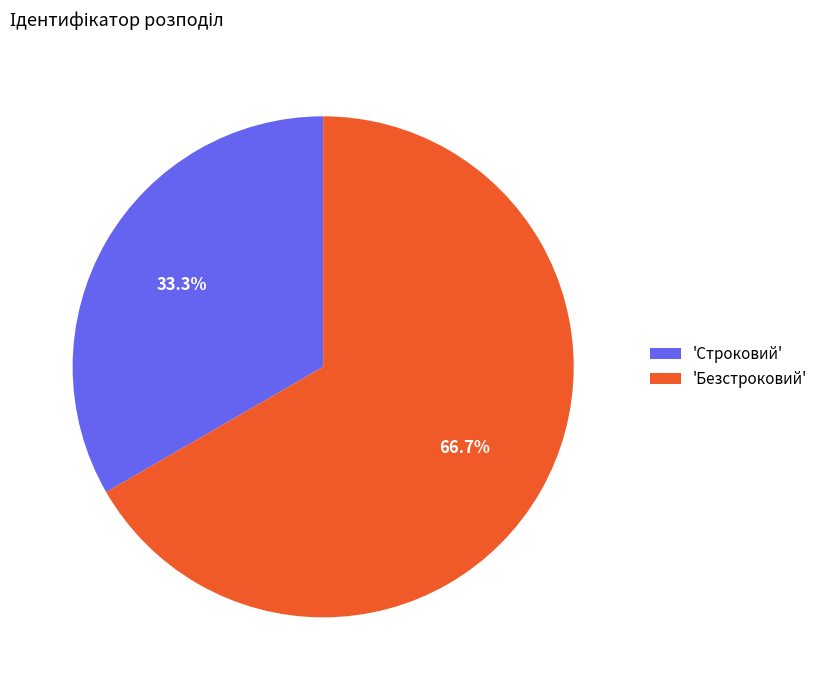

What is the majority slice?

'Безстроковий'